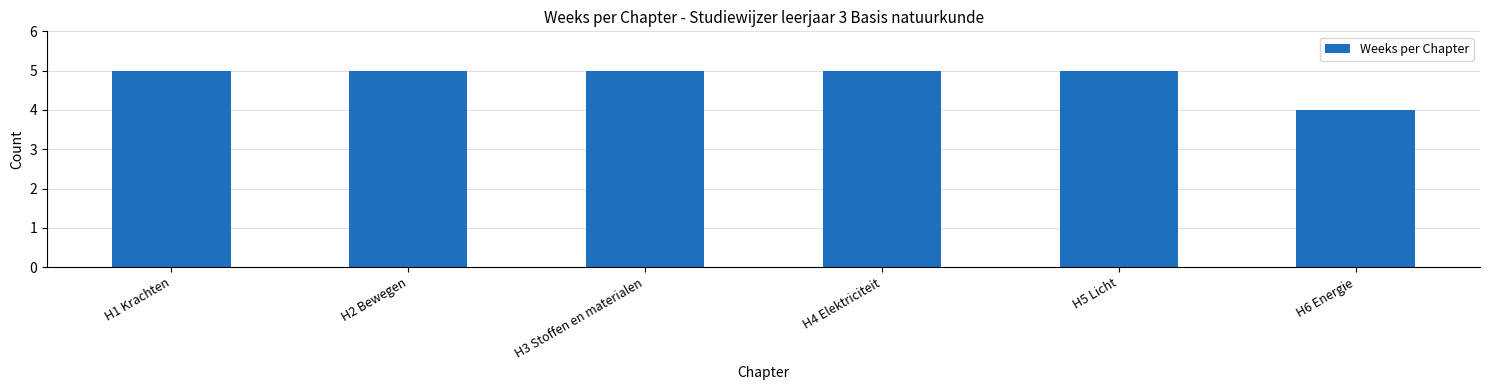

Approximately how many times larger is the value at H1 Krachten compared to H5 Licht?

1.0